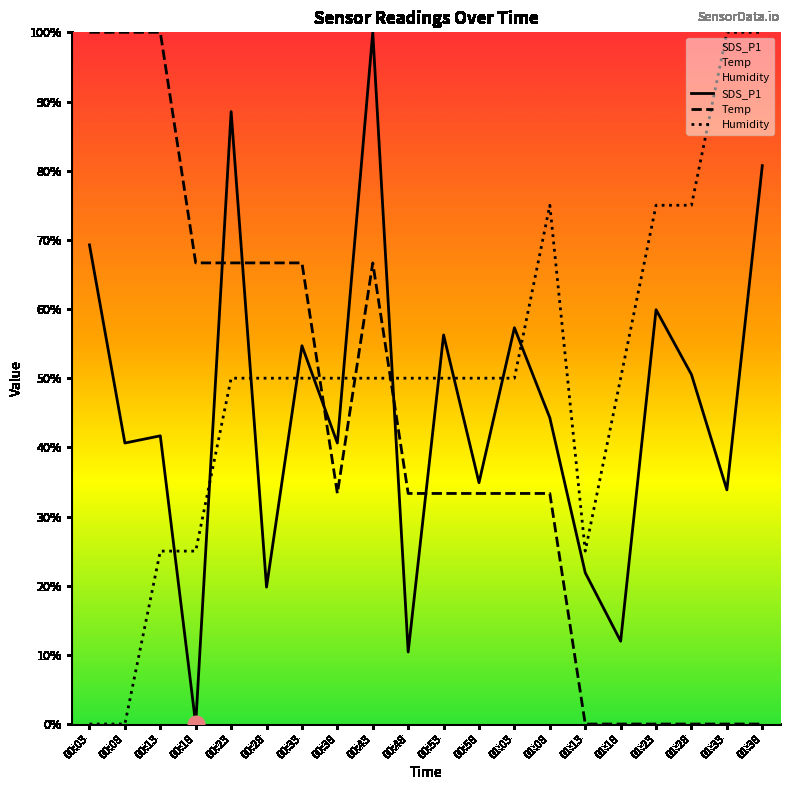

What is the sum of all Temp values?

833.3